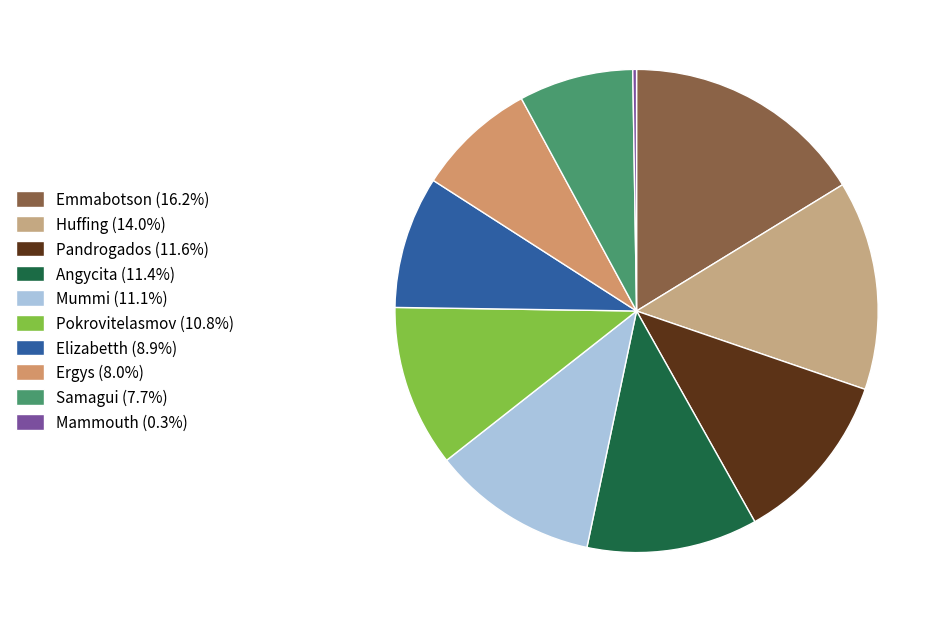

Is there any slice that represents more than half of the pie?

No